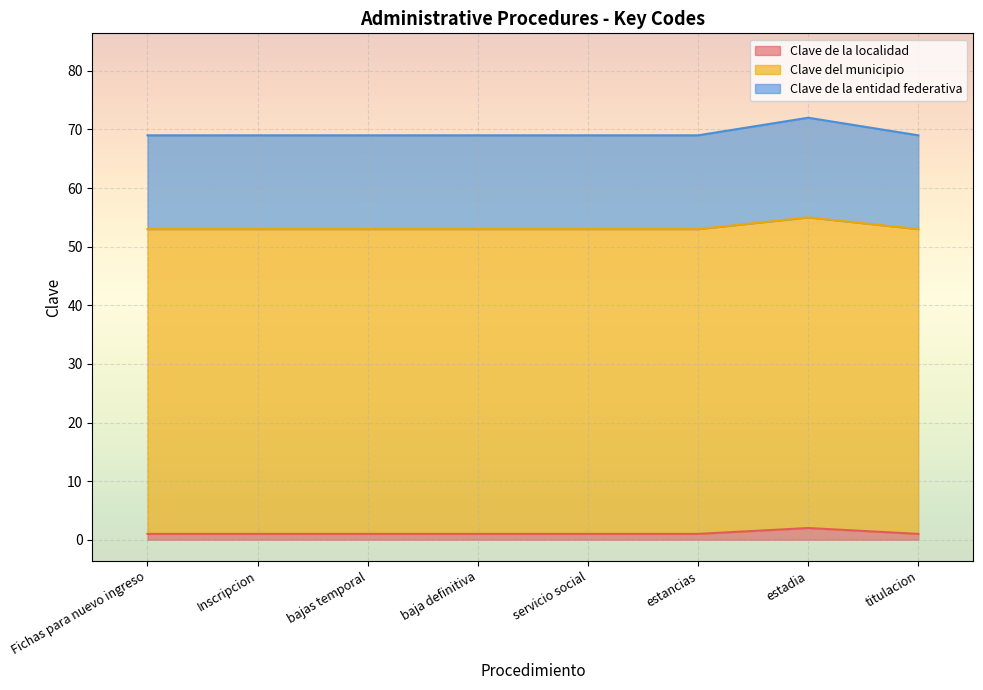

What is the total value across all series at estadia?

72